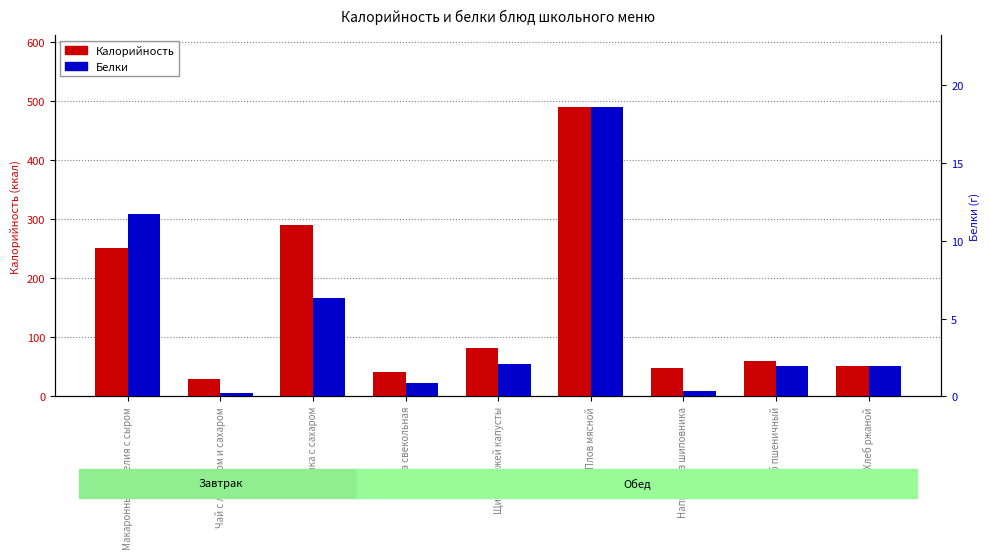

How many data points in Калорийность are less than 59?

4